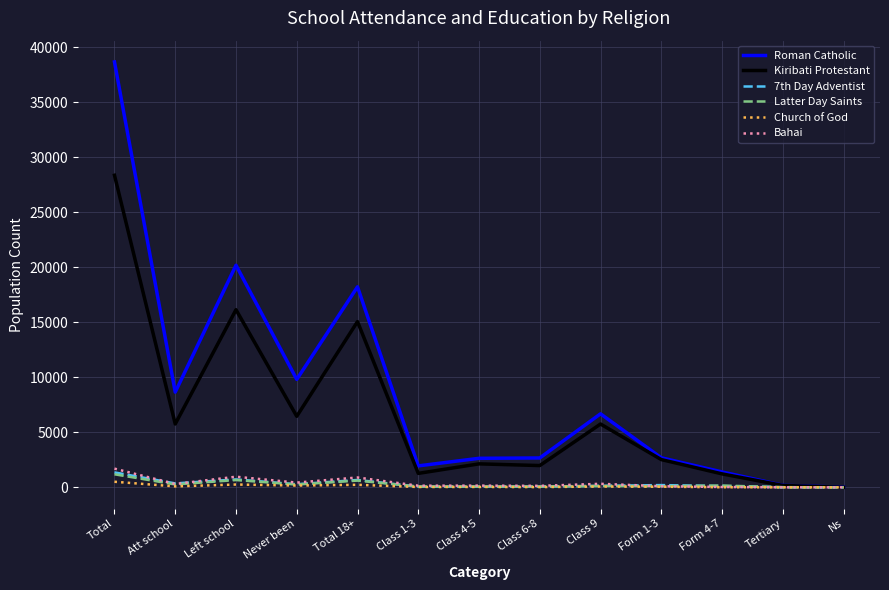

Which series has the widest spread of values?

Roman Catholic